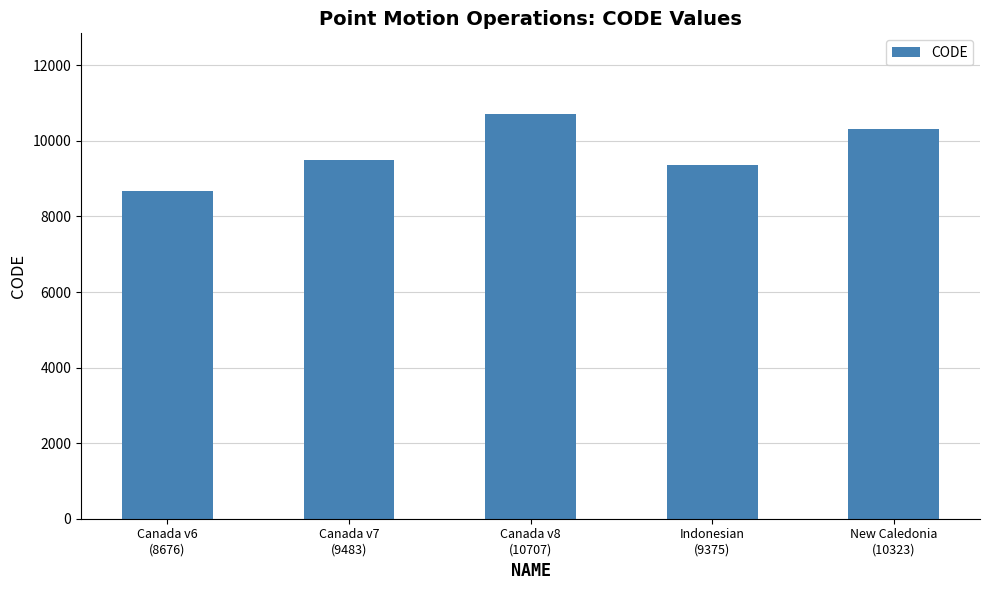

What position from the right is Indonesian
(9375)?

2